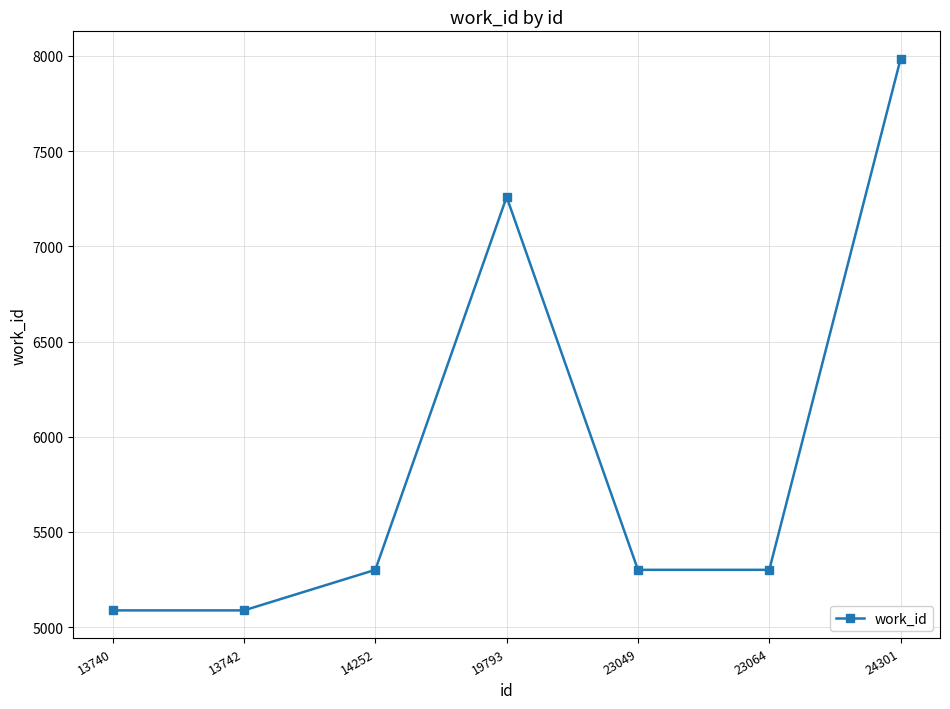

Reading left to right, extract all data points from this chart.

13740=5088	13742=5088	14252=5301	19793=7259	23049=5301	23064=5301	24301=7984